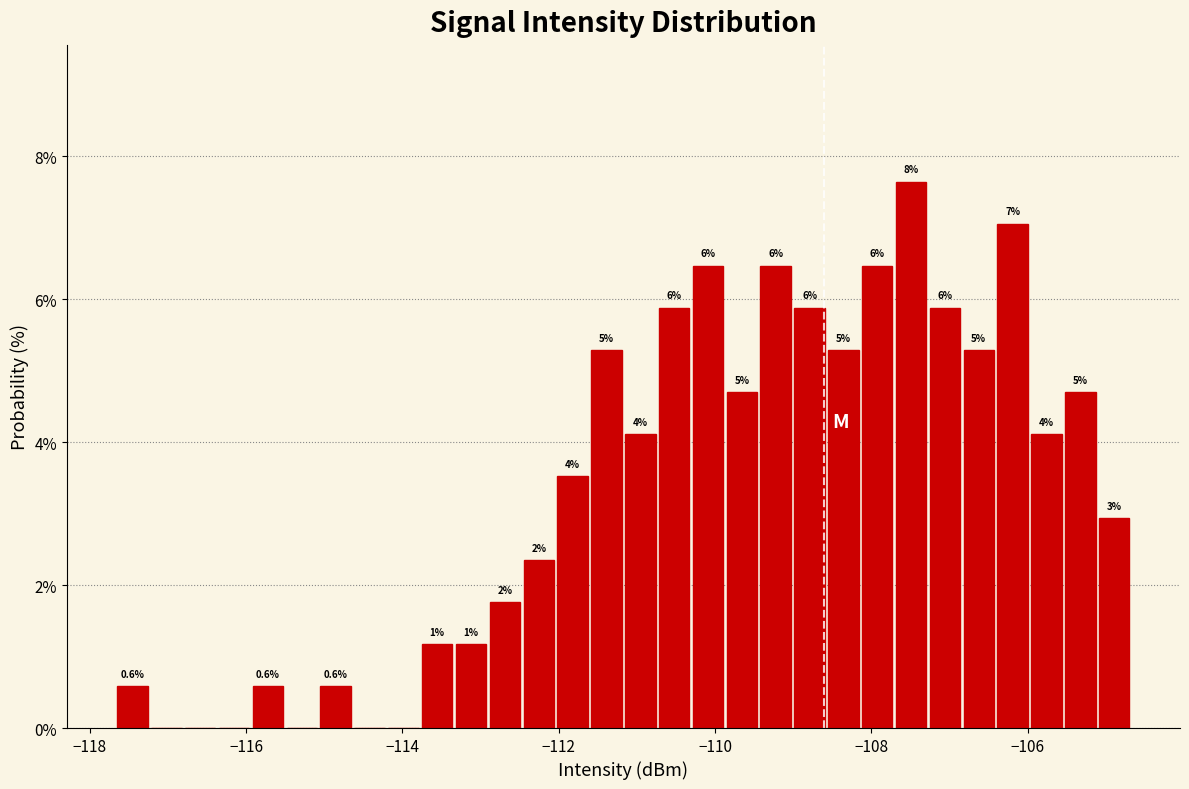

Read against the x-axis, roughly where is the centre of the tallest bar?

-107.4